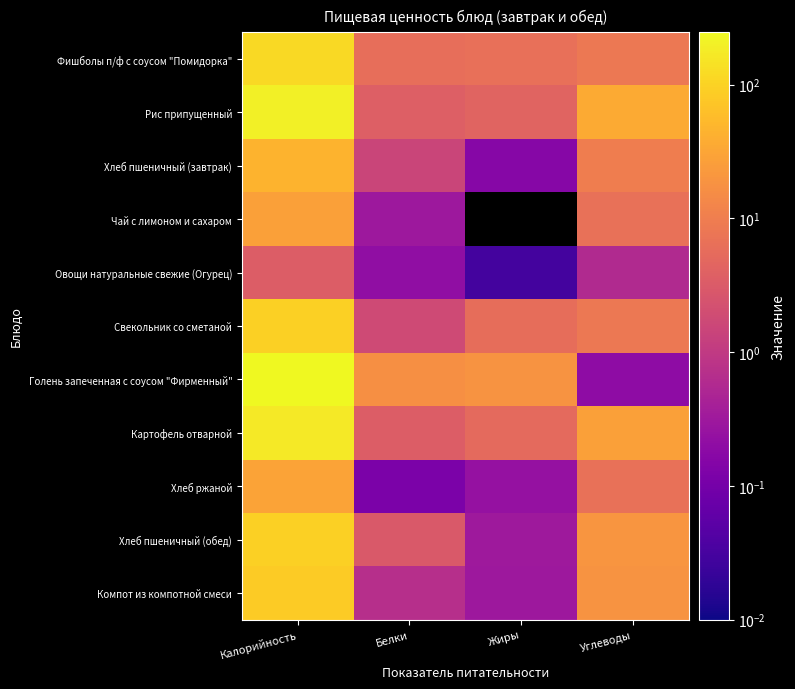

At which category does the chart reach its peak across all series?

Калорийность